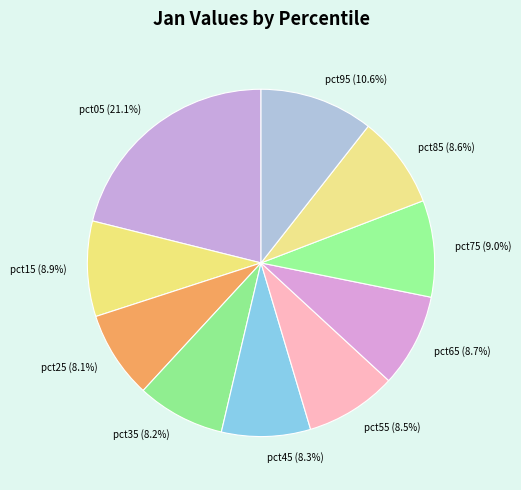

Which category has the biggest portion of the pie?

pct05